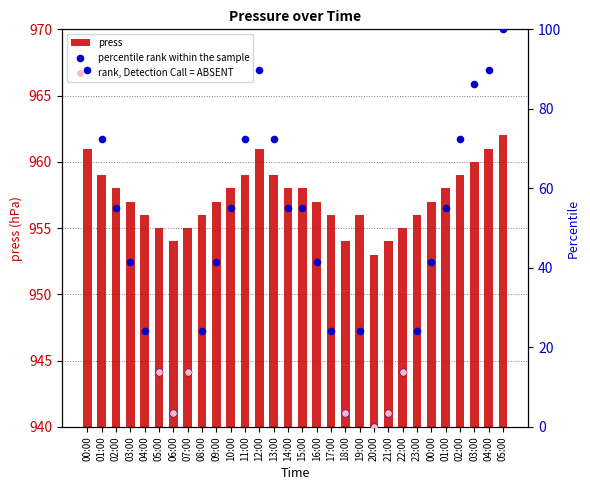

What is the change in value from 03:00 to 18:00?

-3